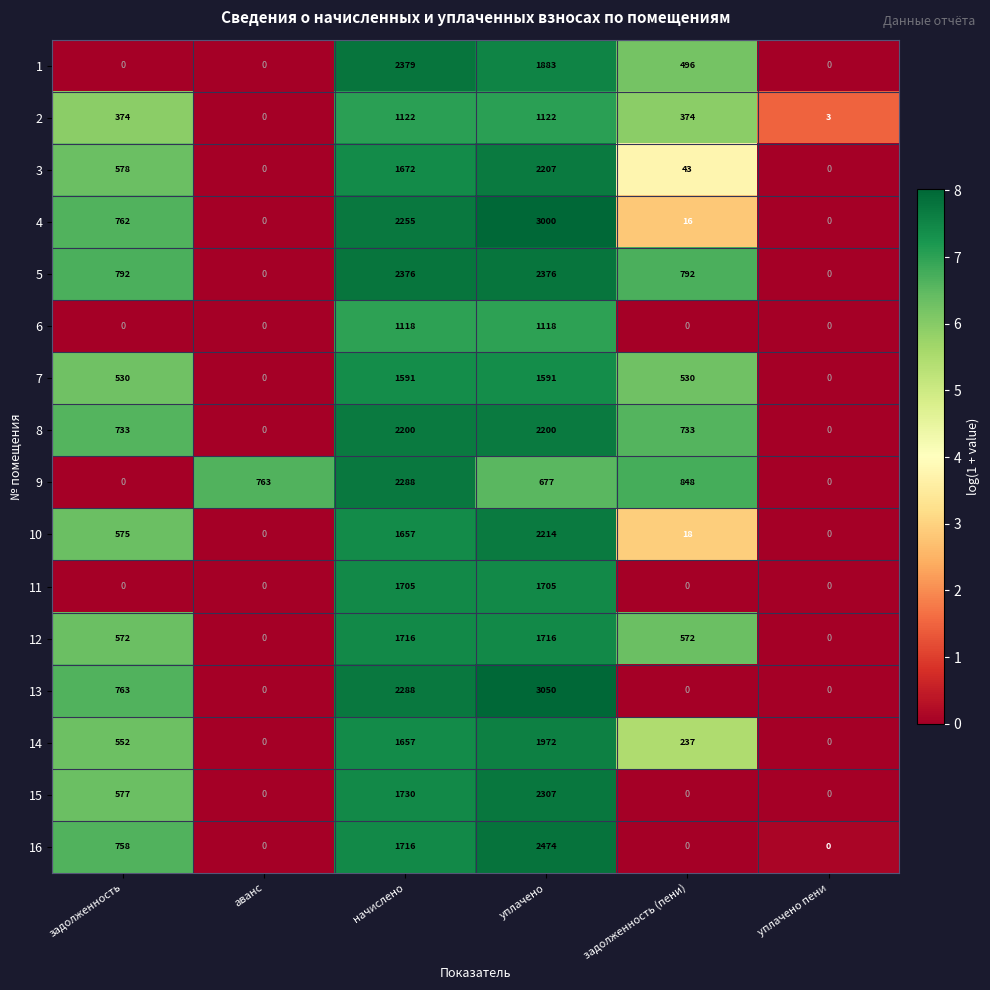

How many data points does each series have?

6